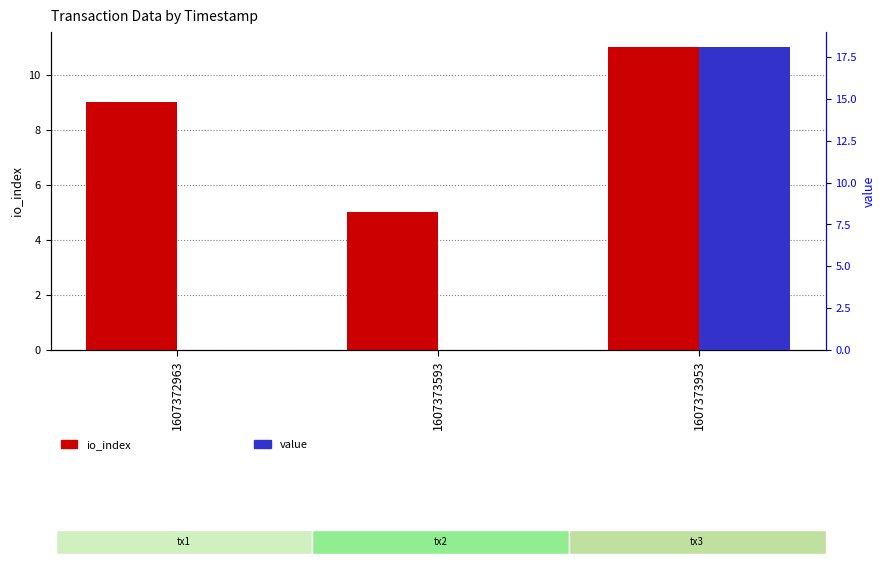

What is the maximum value for io_index?

11.0